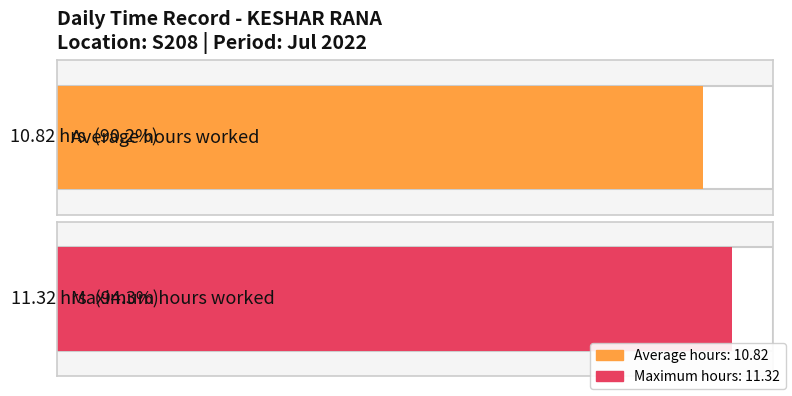

Is it true that the value at 8-Fri is 18.2?

False